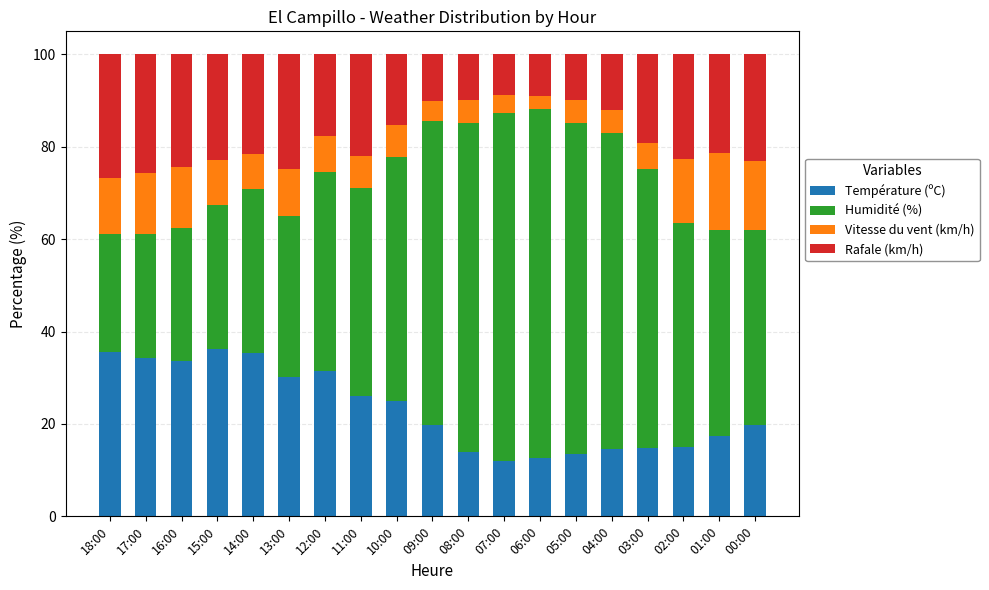

What is the minimum value for Température (ºC)?

11.9